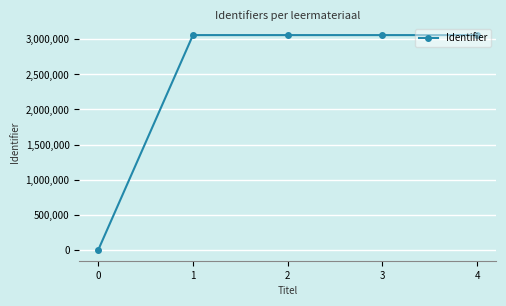

What is the maximum value shown in the chart?

3059072